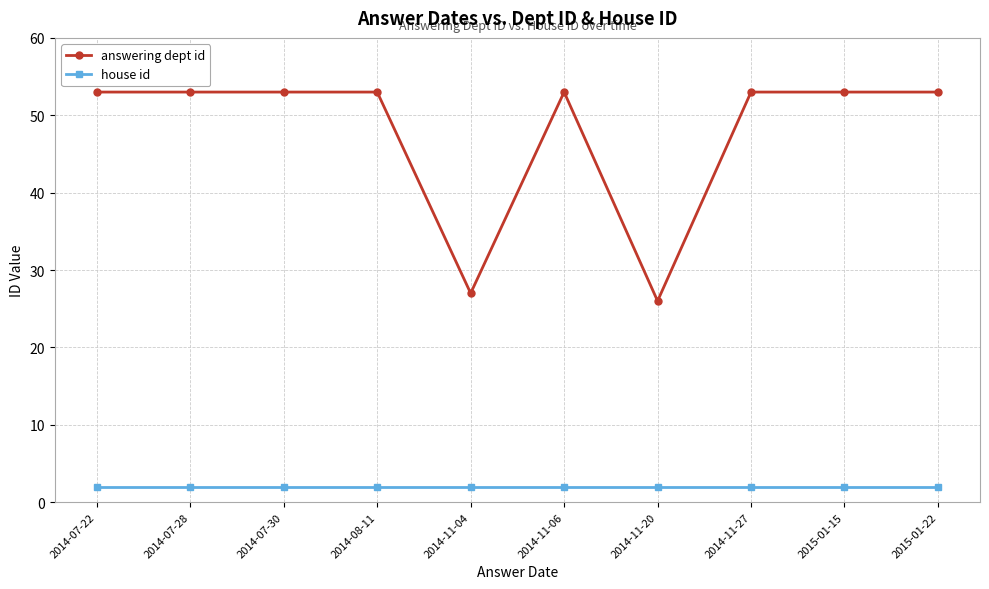

What is the label of the 3rd point from the right?

2014-11-27